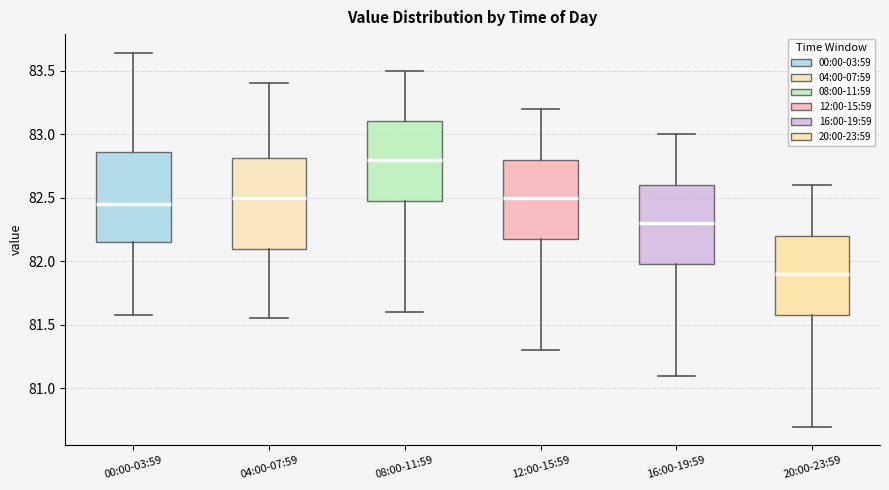

Which box's median line is the lowest?

20:00-23:59